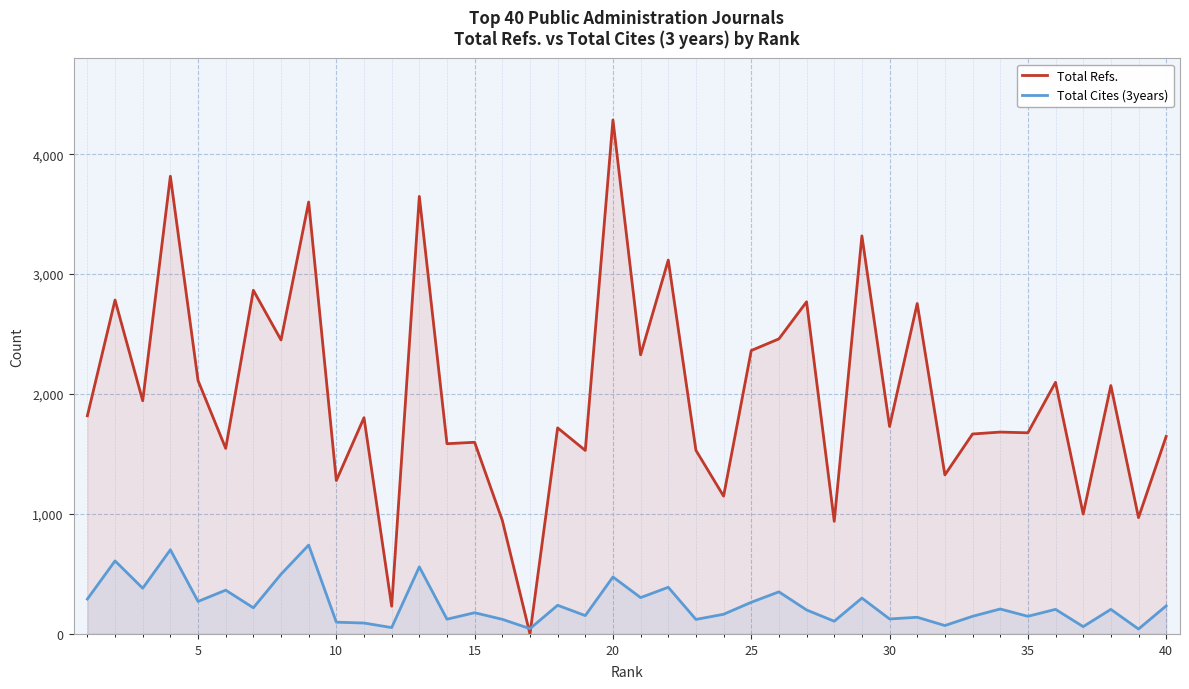

Which series has the largest range (max minus min)?

Total Refs.